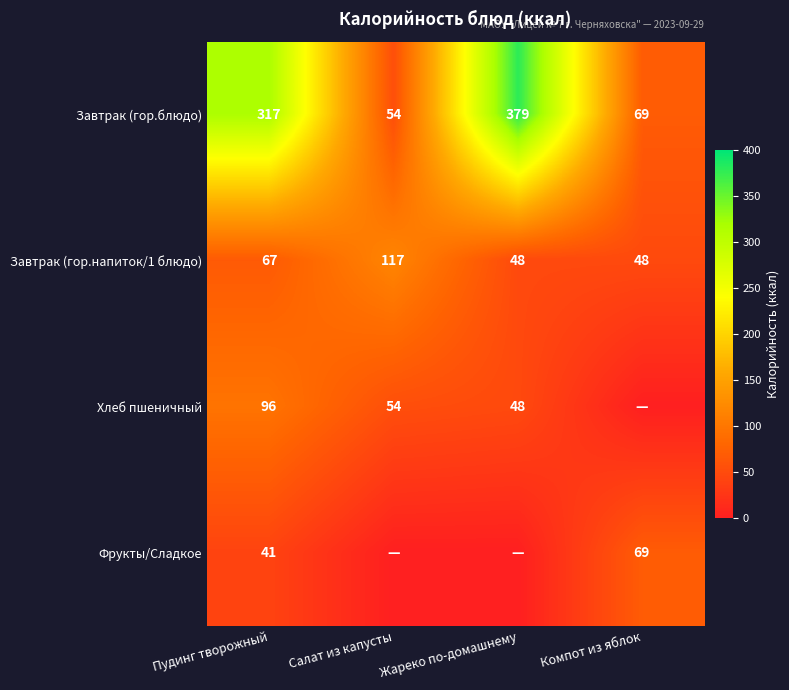

True or false: Хлеб пшеничный has a value of 81 at Салат из капусты.

False